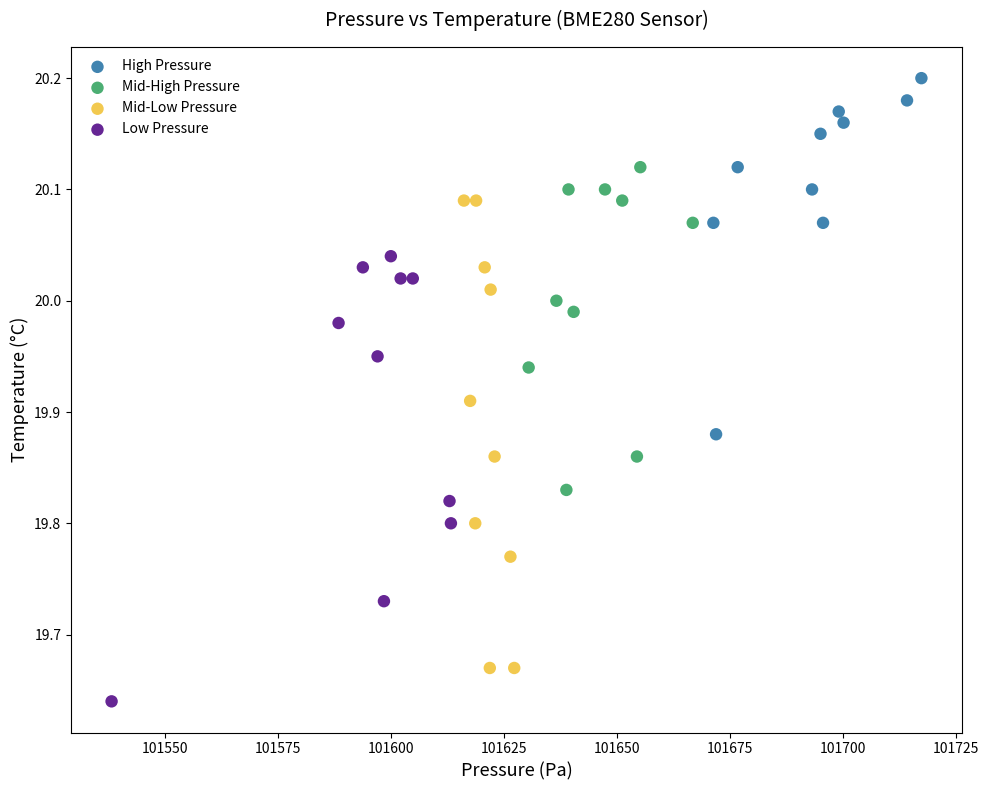

Which series reaches the minimum Y coordinate?

Low Pressure